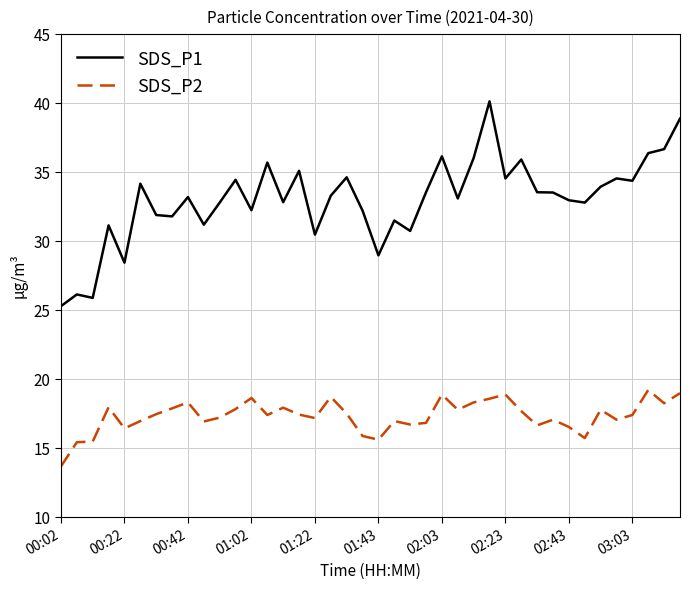

True or false: SDS_P1 and SDS_P2 intersect in this chart.

False